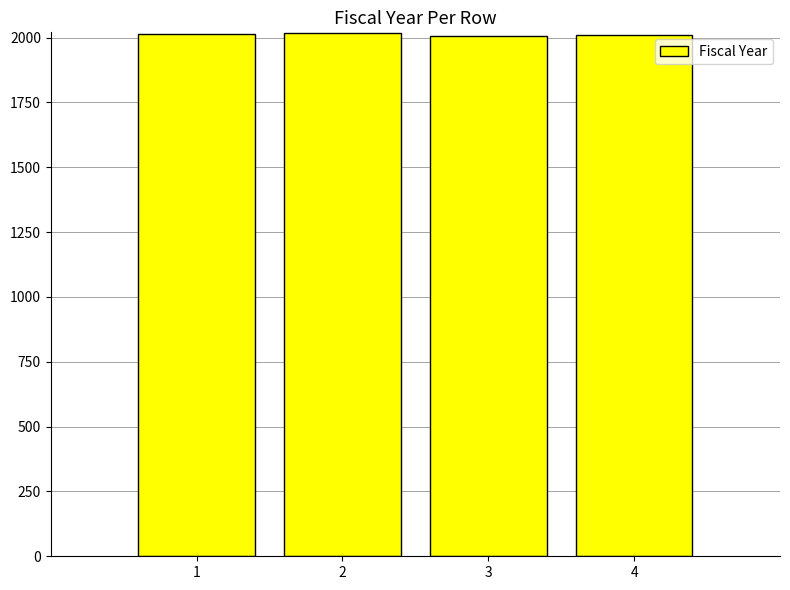

How many data points does each series have?

4